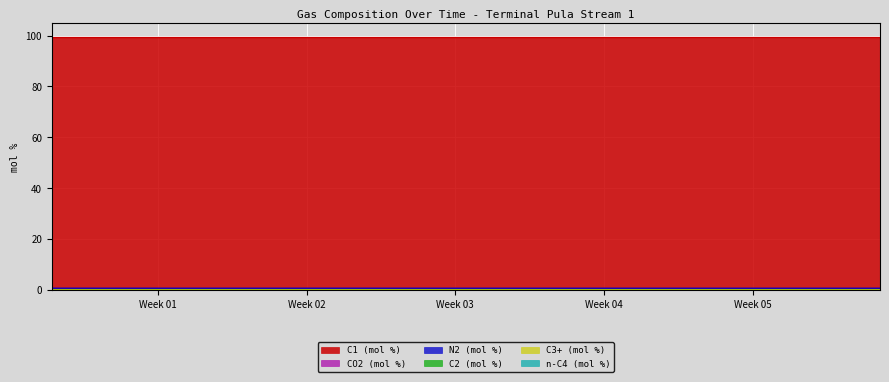

True or false: C3+ (mol %) has a value of 0.0 at 2025-01-29.

True